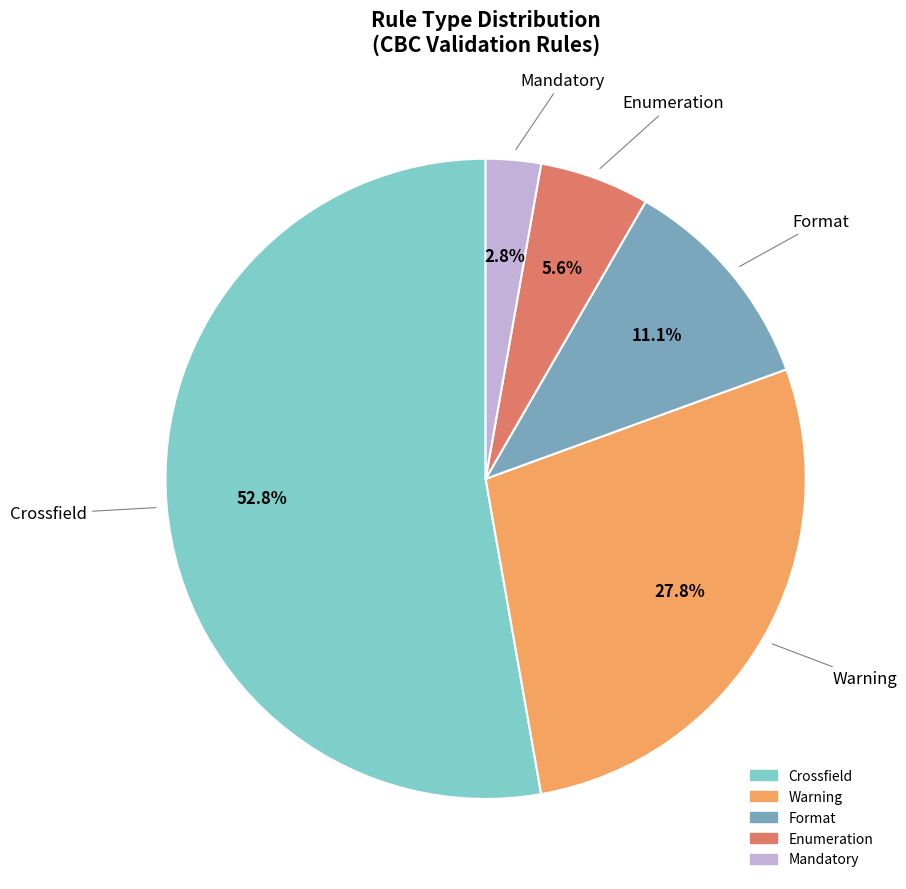

To the nearest percent, what is the average slice percentage?

20%